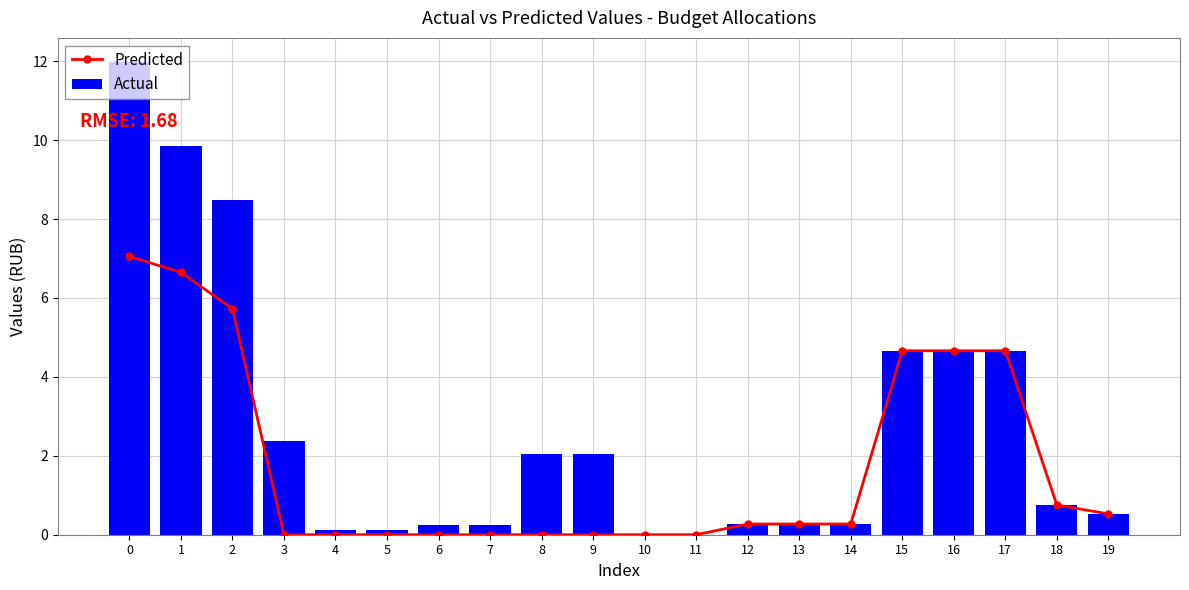

Does the chart contain stacked bars?

No